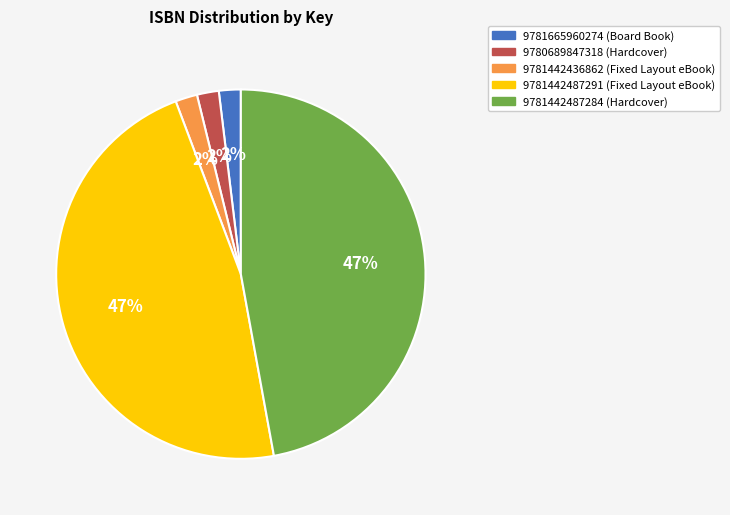

Count the number of slices in the pie.

5